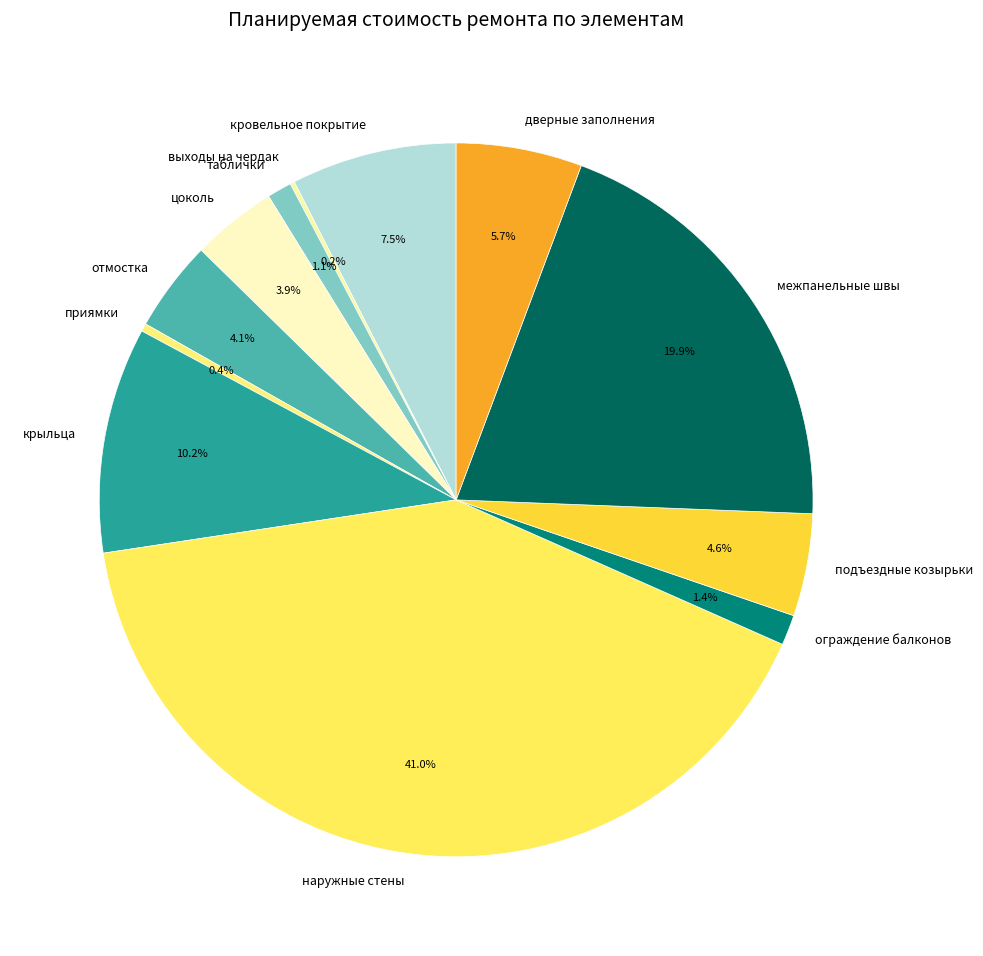

Does any single category account for the majority?

No